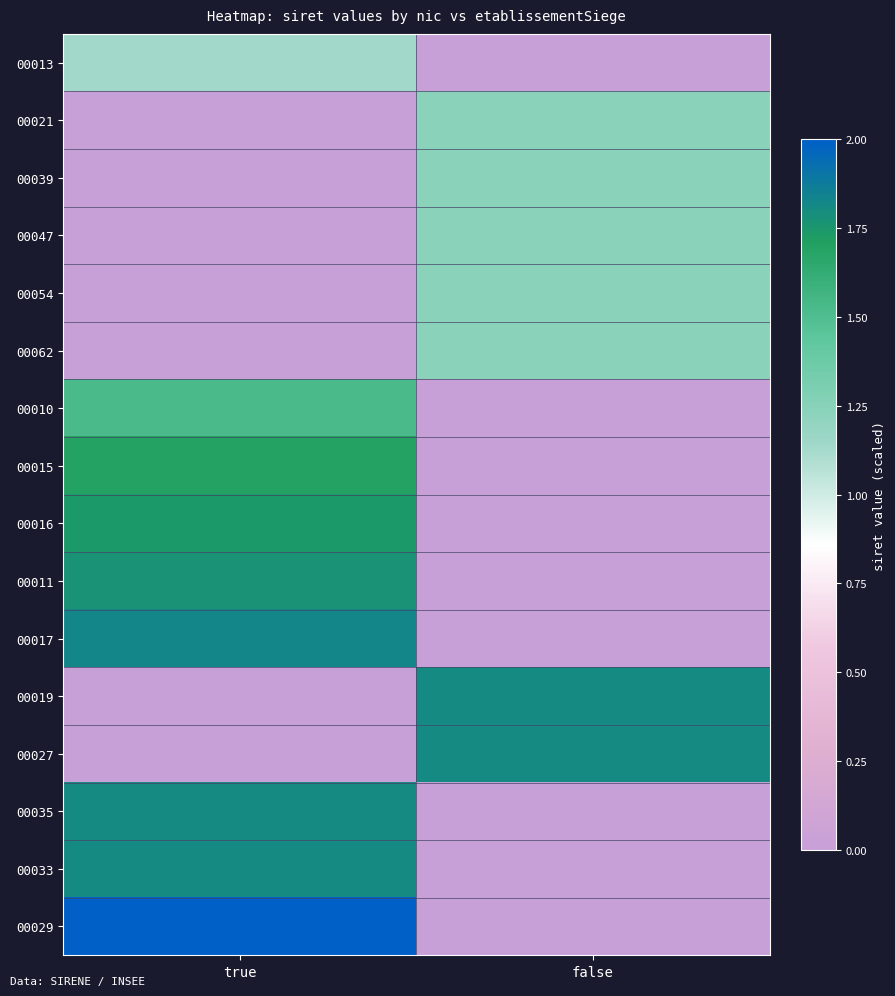

Reading left to right, list all the values displayed in this chart.

00013: true=1.1	false=0.0
00021: true=0.0	false=1.2
00039: true=0.0	false=1.2
00047: true=0.0	false=1.2
00054: true=0.0	false=1.2
00062: true=0.0	false=1.2
00010: true=1.5	false=0.0
00015: true=1.7	false=0.0
00016: true=1.7	false=0.0
00011: true=1.8	false=0.0
00017: true=1.8	false=0.0
00019: true=0.0	false=1.8
00027: true=0.0	false=1.8
00035: true=1.8	false=0.0
00033: true=1.8	false=0.0
00029: true=2.0	false=0.0